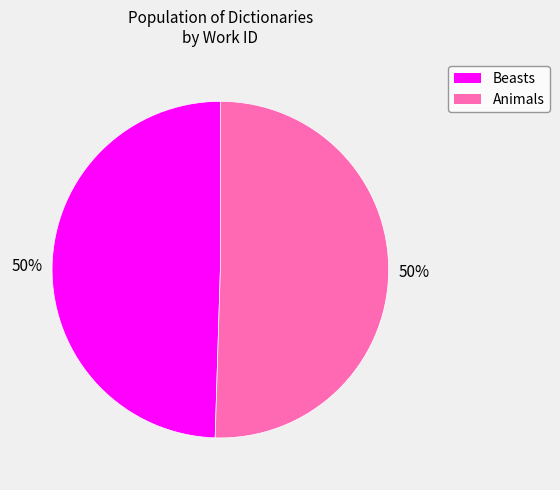

Approximately how many times larger is the value at Beasts compared to Animals?

1.0